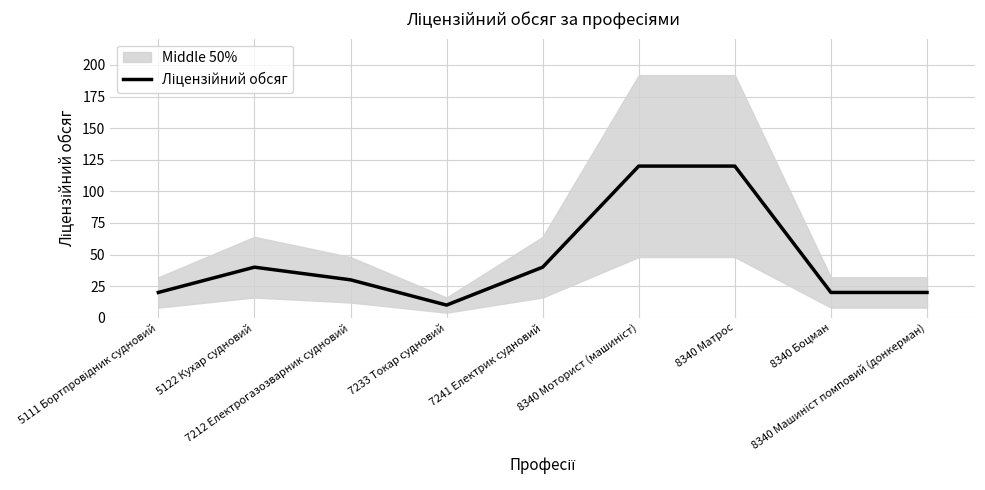

At which label is the value closest to 65?

5122 Кухар судновий